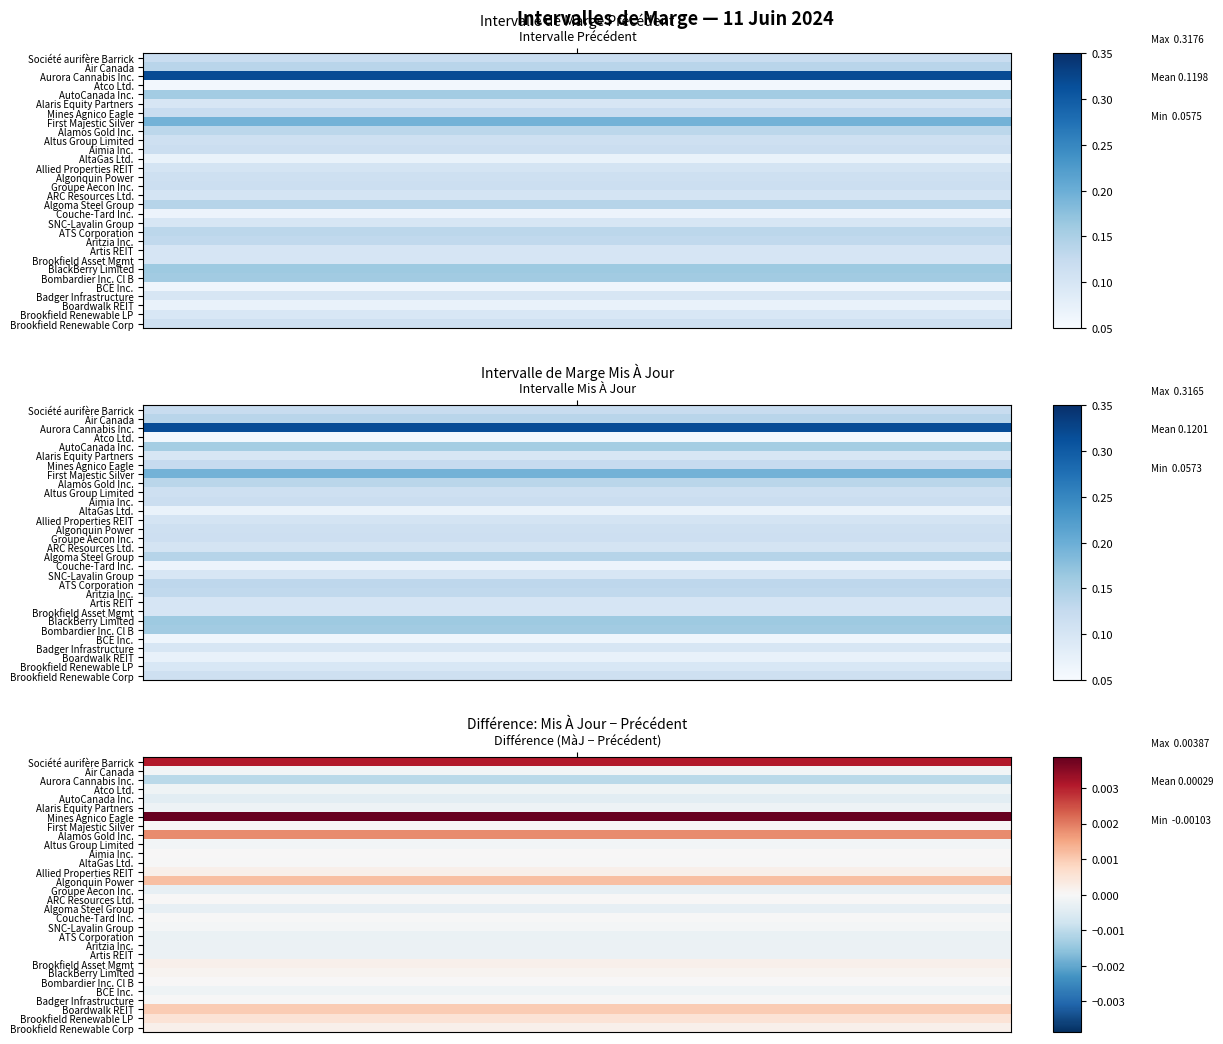

What is the minimum value for Artis REIT?

0.1